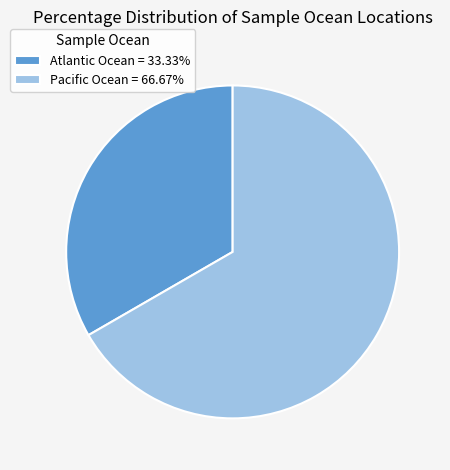

How many segments does this pie chart have?

2